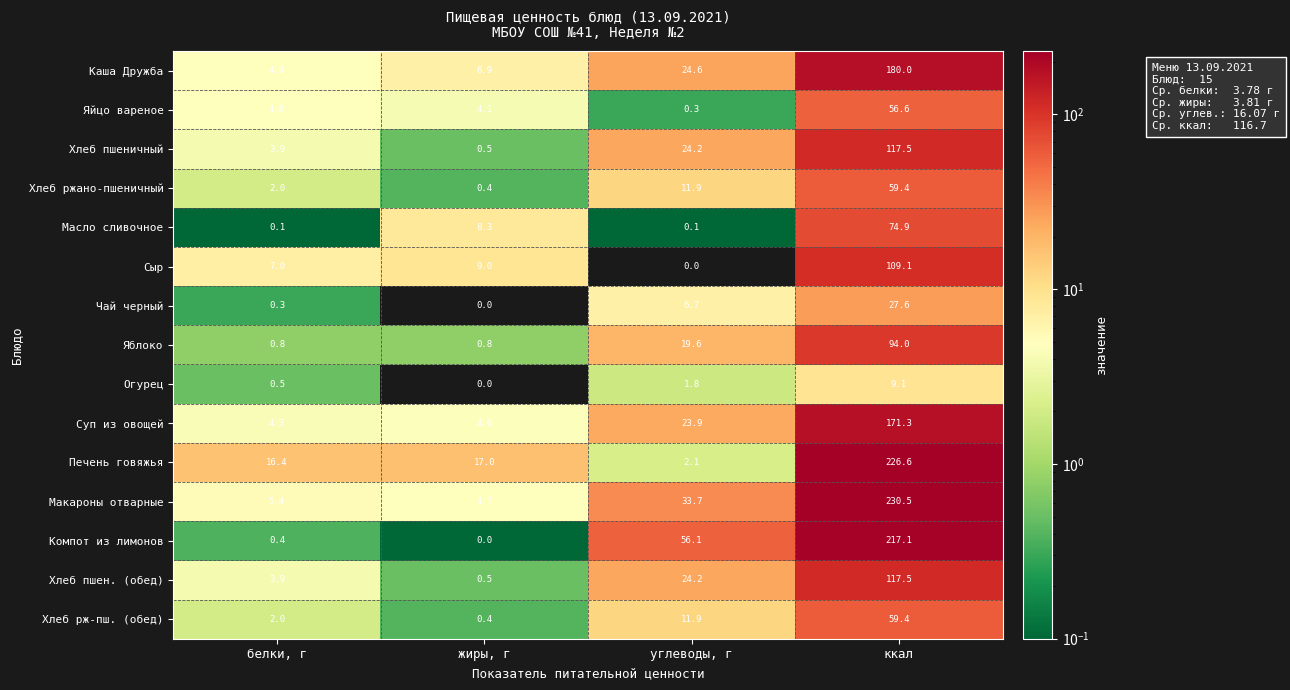

Which series changed the most between жиры, г and углеводы, г?

Компот из лимонов